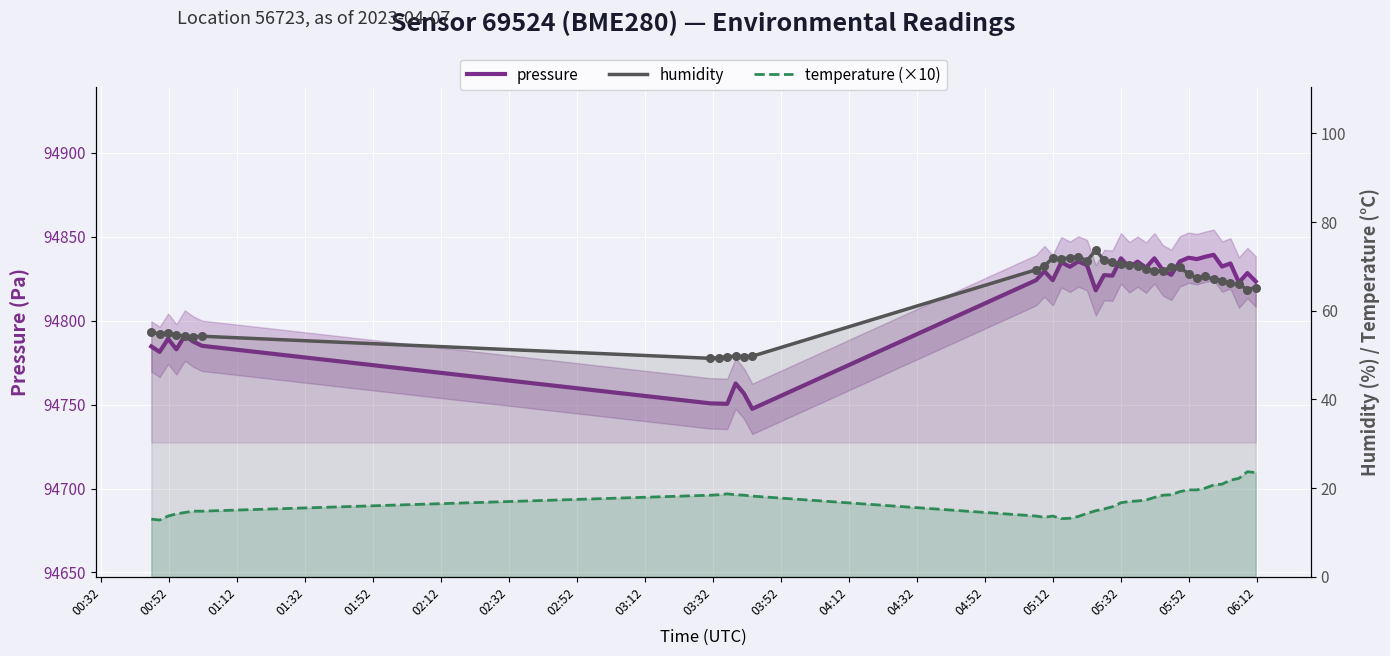

What are all the series names shown in the legend?

pressure, humidity, temperature (×10)